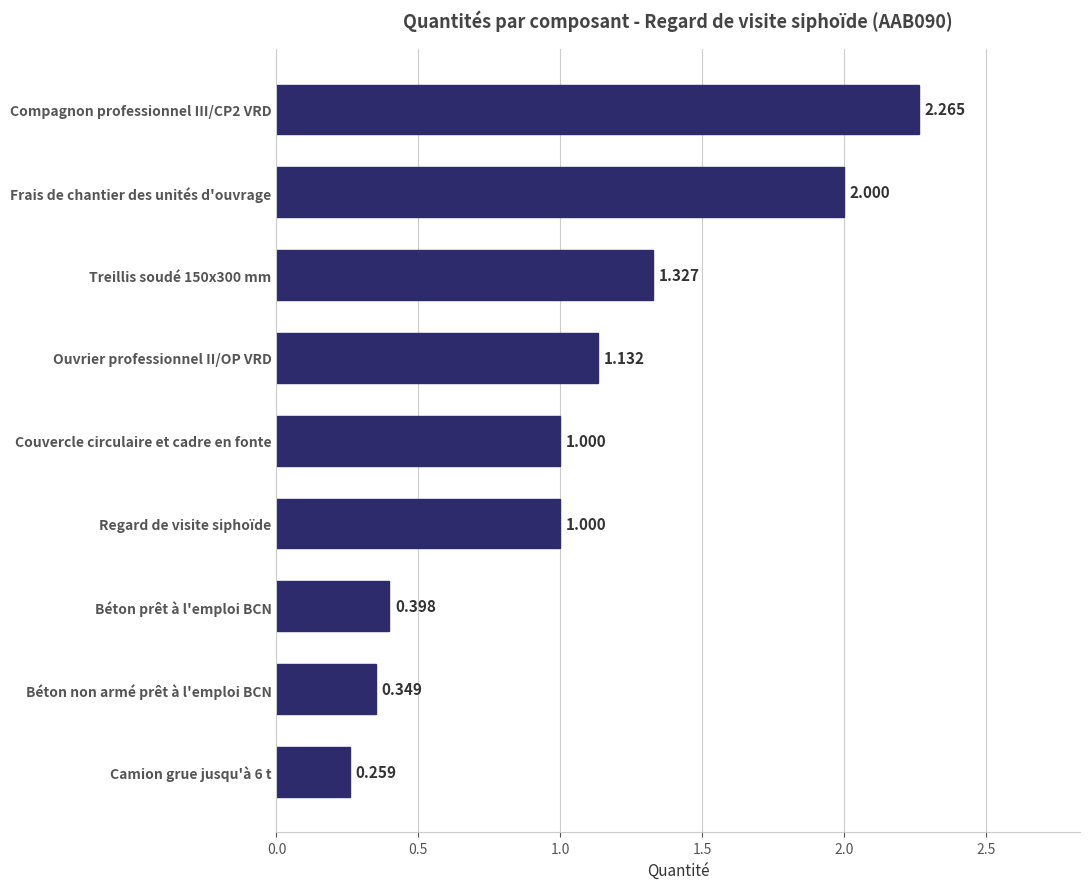

Which has a higher value, Frais de chantier des unités d'ouvrage or Regard de visite siphoïde?

Frais de chantier des unités d'ouvrage